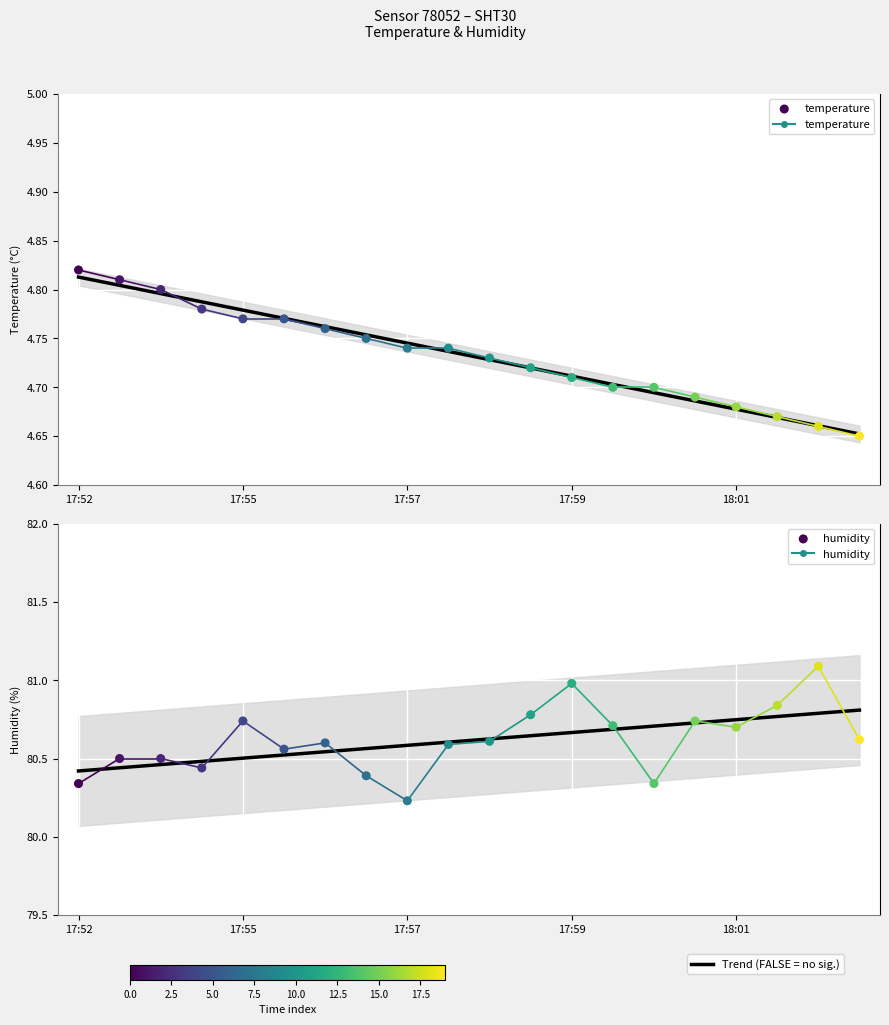

Which series reaches the maximum Y coordinate?

humidity